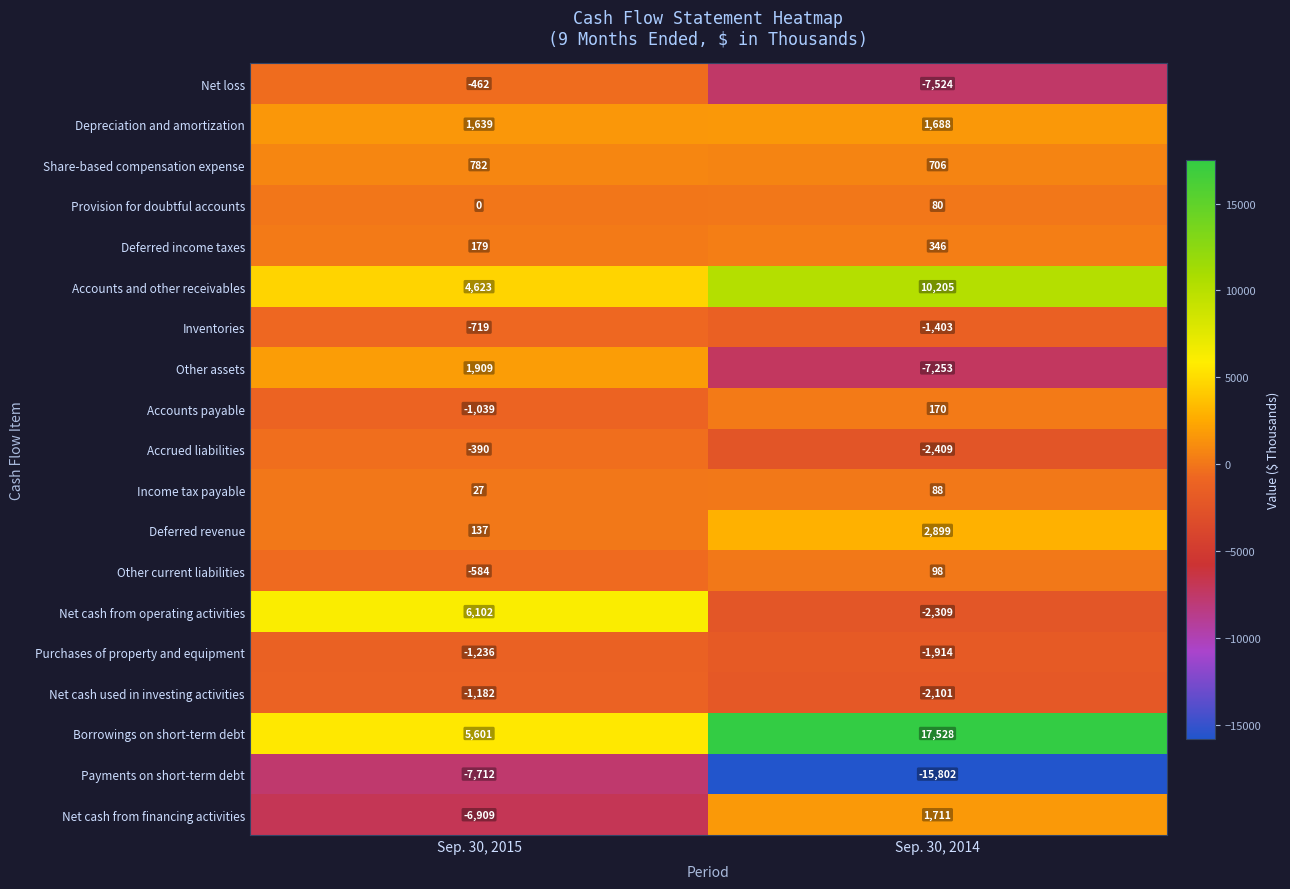

Which series has the largest range (max minus min)?

Borrowings on short-term debt